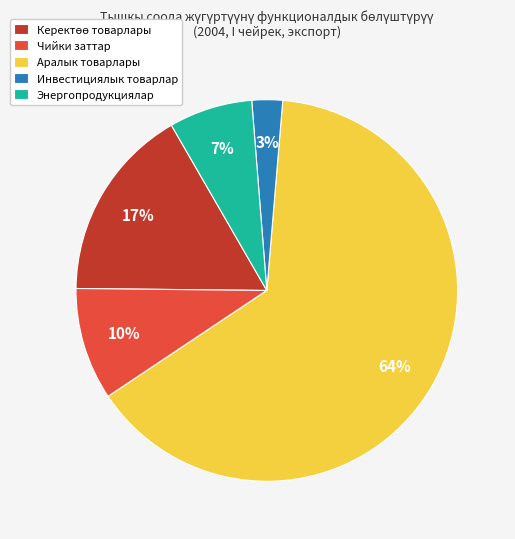

Count the number of slices in the pie.

5